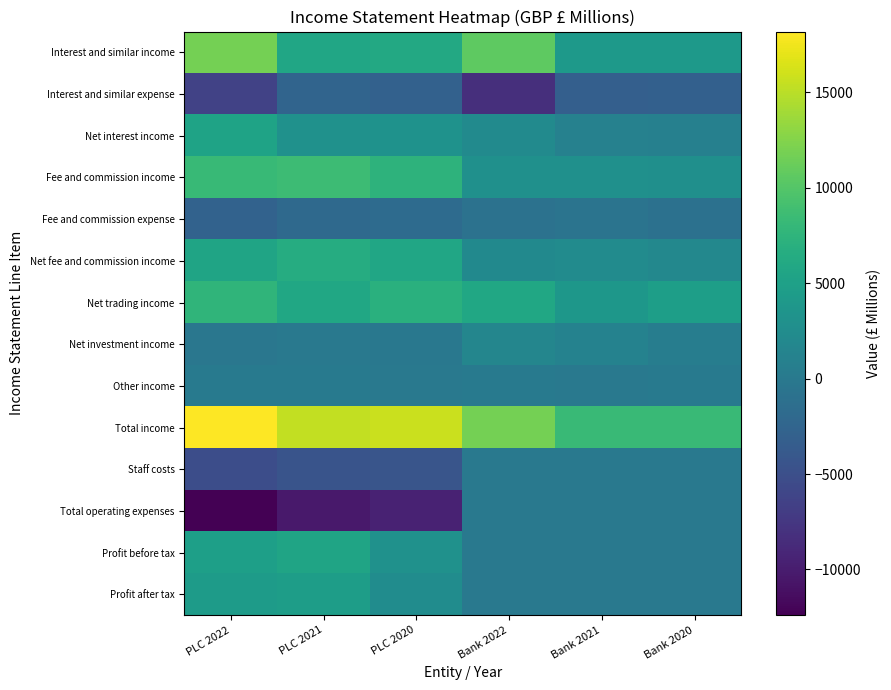

How many categories are shown in the chart?

6